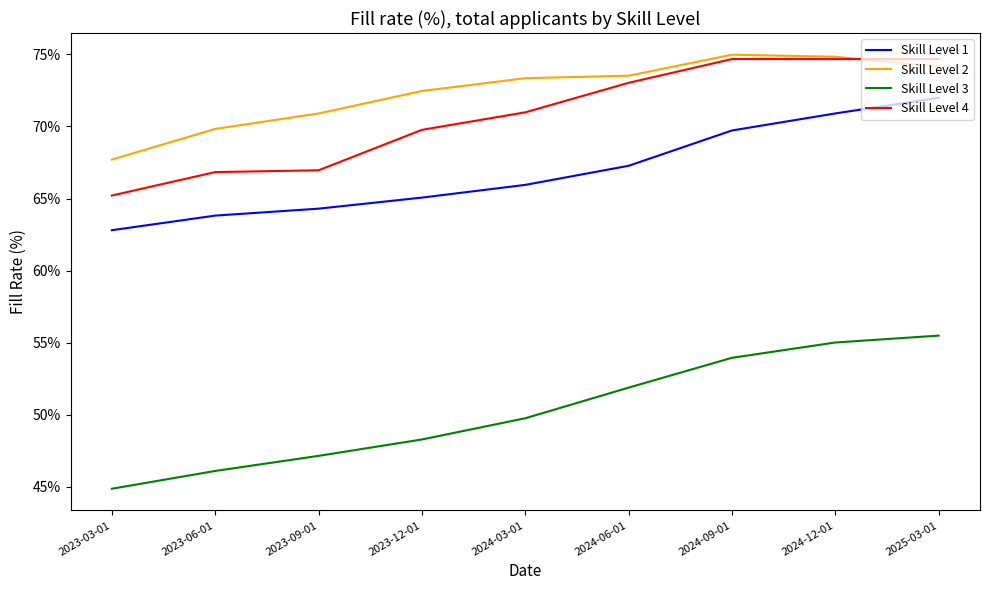

True or false: Skill Level 2 has a value of 0.7 at 2023-09-01.

True